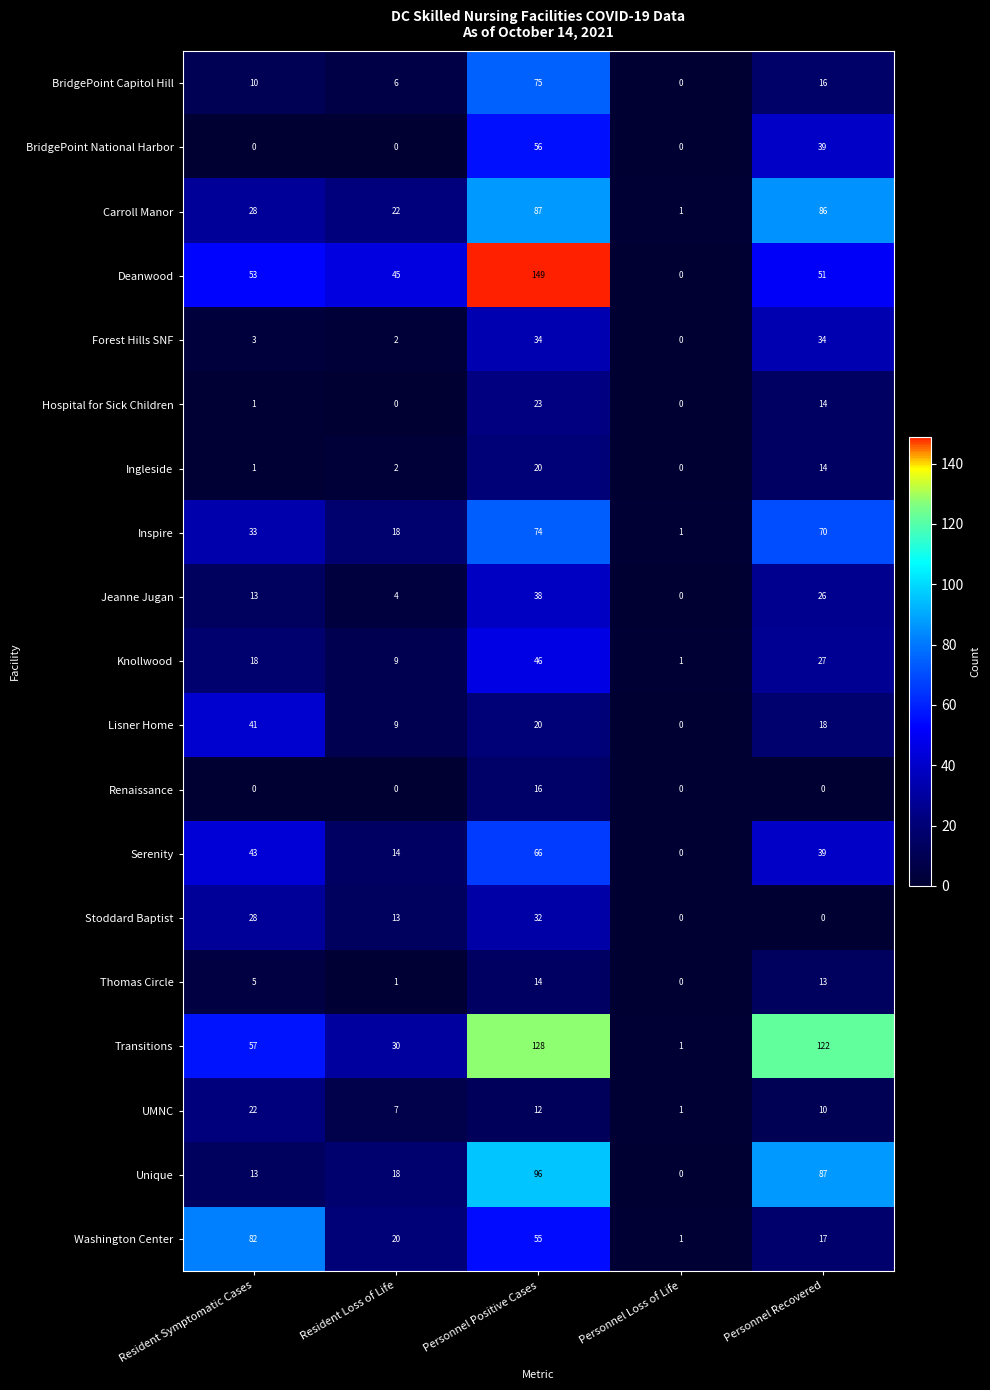

At which label does Knollwood reach its peak?

Personnel Positive Cases